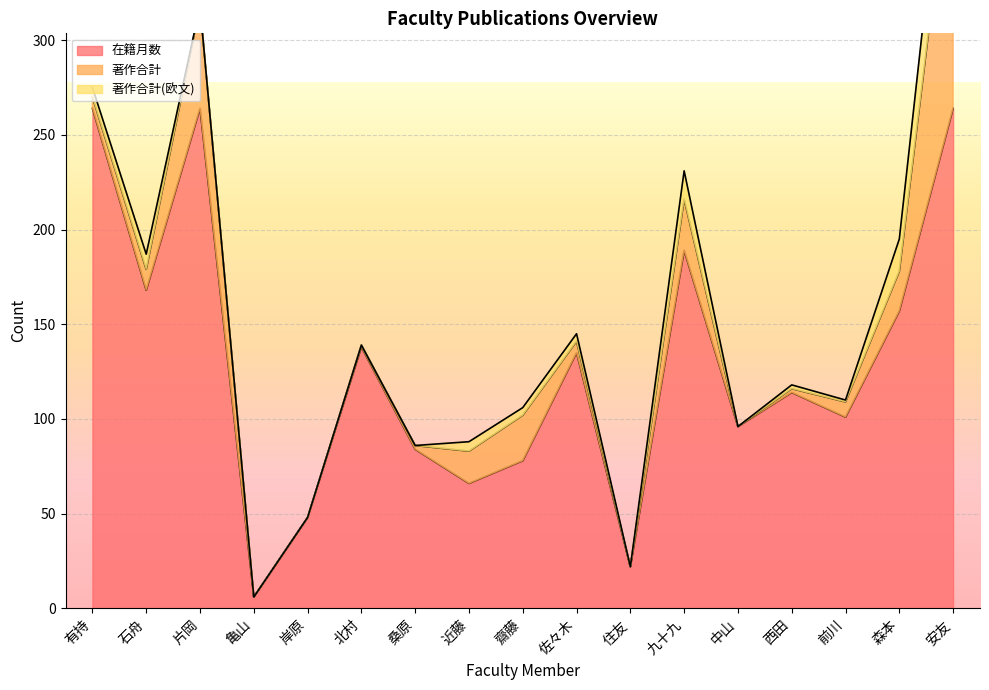

How many data points in 著作合計 are above 6?

8